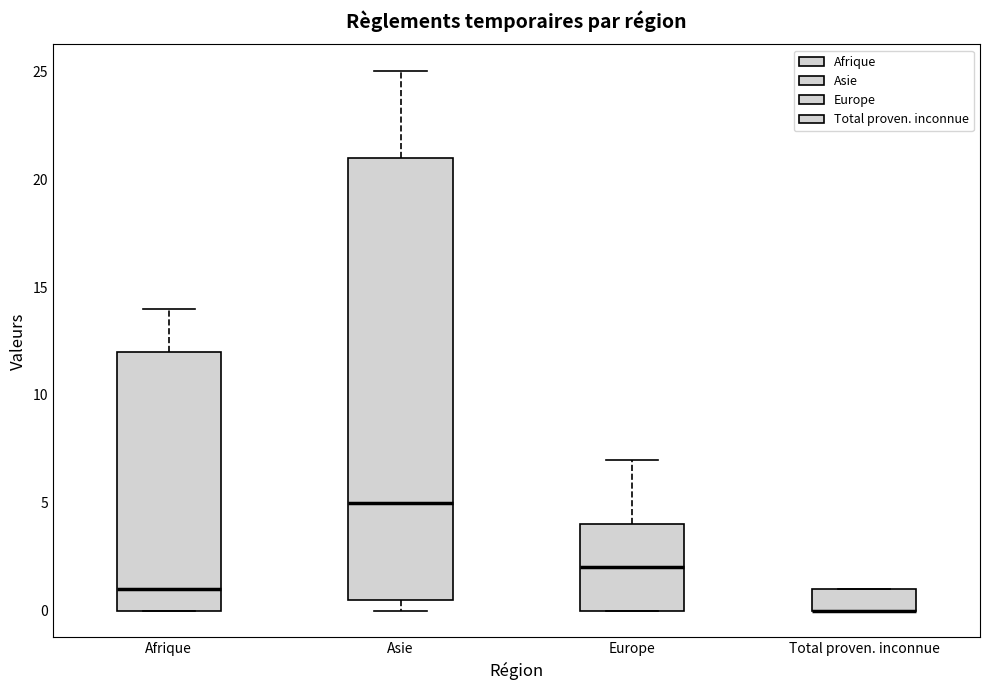

Reading left to right, read every box against the y-axis: the position of its median line, the range the box covers, and the ends of its whiskers. The values are not printed on the chart, so give them approximately, as read against the axis.

Afrique: median 1.0, box 0.0 to 12.0, whiskers 0.0 to 14.0
Asie: median 5.0, box 0.5 to 21.0, whiskers 0.0 to 25.0
Europe: median 2.0, box 0.0 to 4.0, whiskers 0.0 to 7.0
Total proven. inconnue: median 0.0 (drawn on the box's lower edge), box 0.0 to 1.0, whiskers 0.0 to 1.0